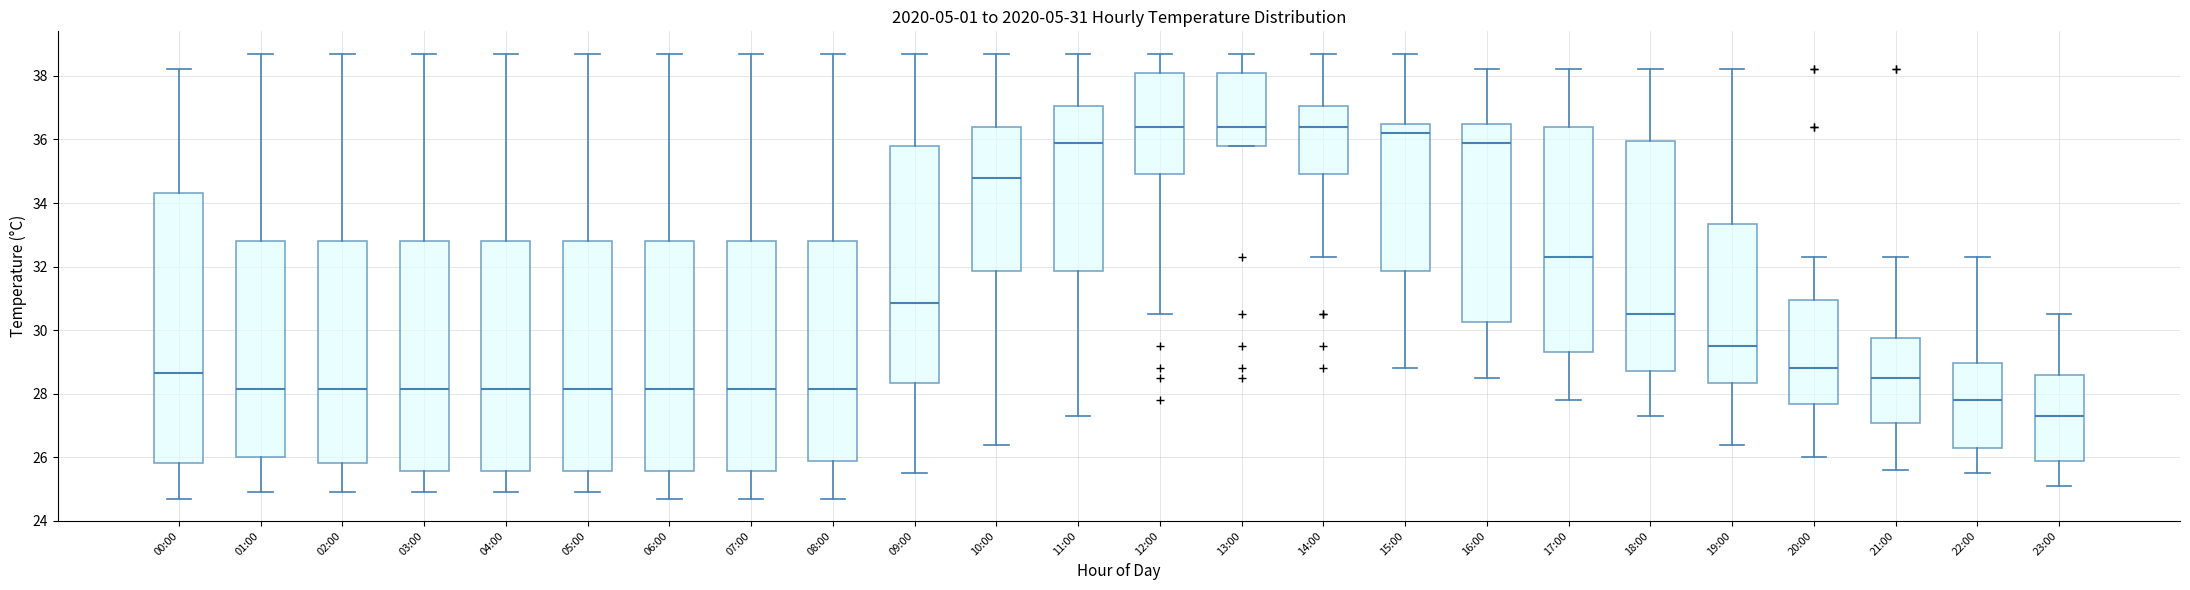

Which box is the tallest, from its lower edge to its upper edge?

00:00